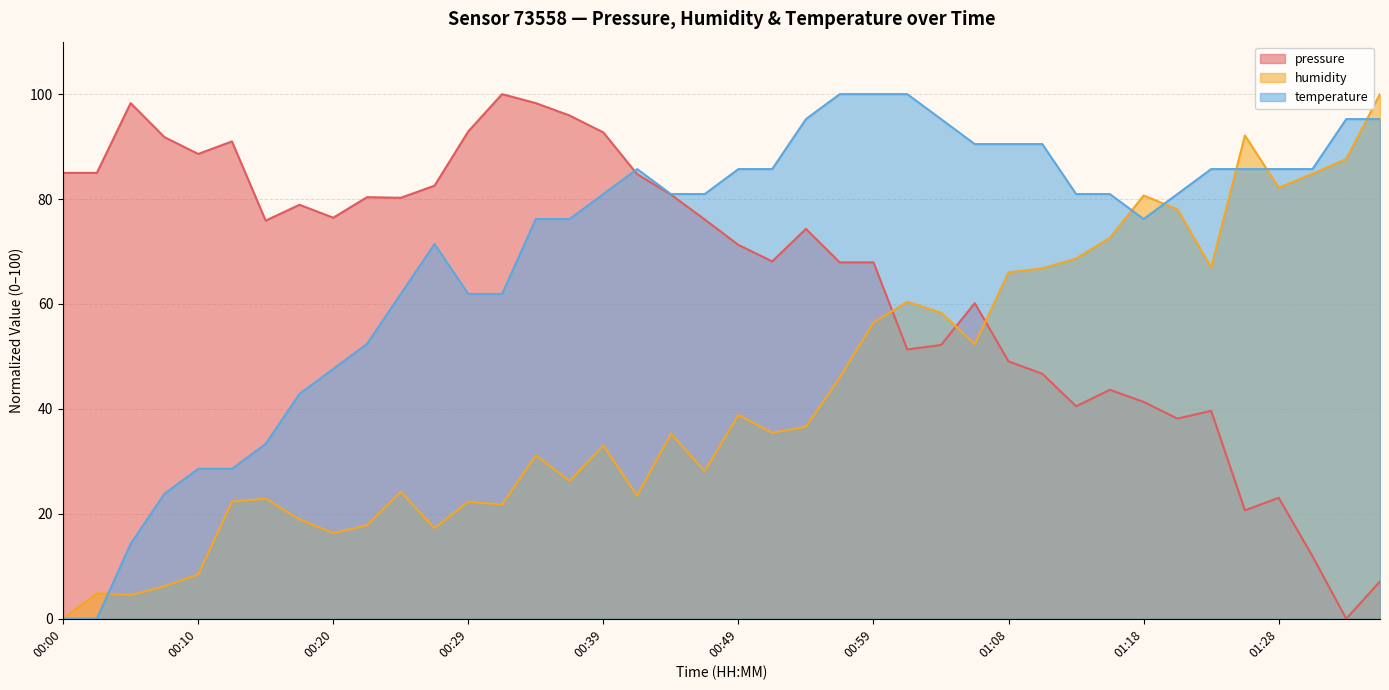

How many data points in humidity are above 35?

21